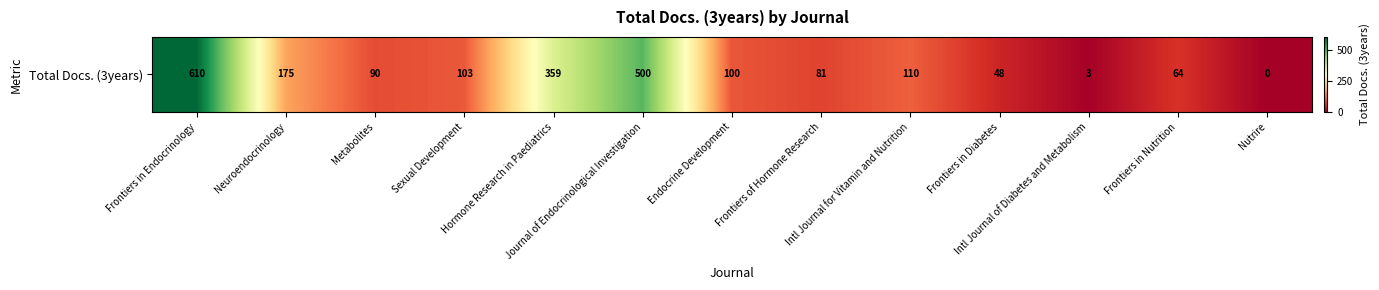

Rank the categories by value from lowest to highest.

Nutrire, Intl Journal of Diabetes and Metabolism, Frontiers in Diabetes, Frontiers in Nutrition, Frontiers of Hormone Research, Metabolites, Endocrine Development, Sexual Development, Intl Journal for Vitamin and Nutrition, Neuroendocrinology, Hormone Research in Paediatrics, Journal of Endocrinological Investigation, Frontiers in Endocrinology